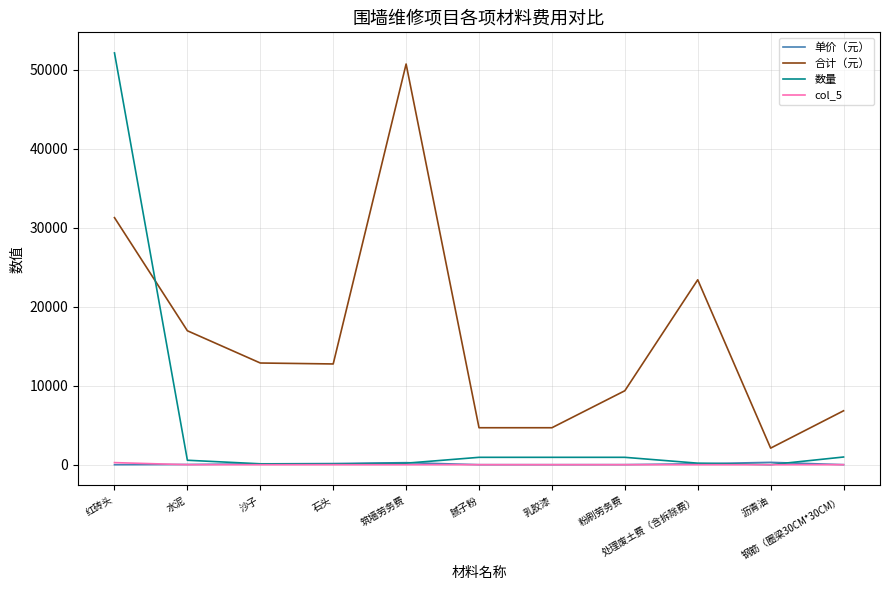

What is the difference between the 合计（元） values at 粉刷劳务费 and 水泥?

7590.0